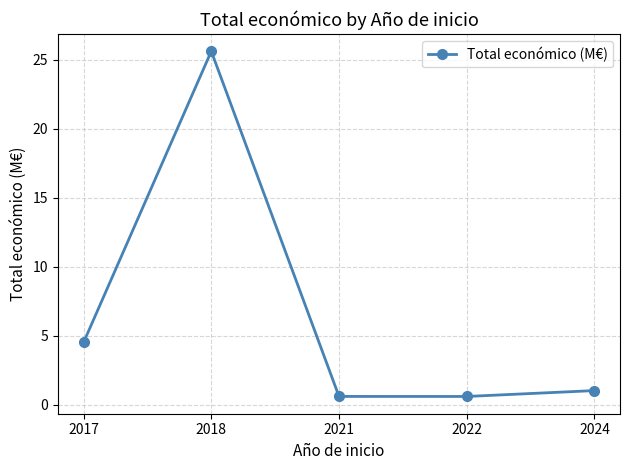

What is the difference between the maximum and minimum values?

25.0